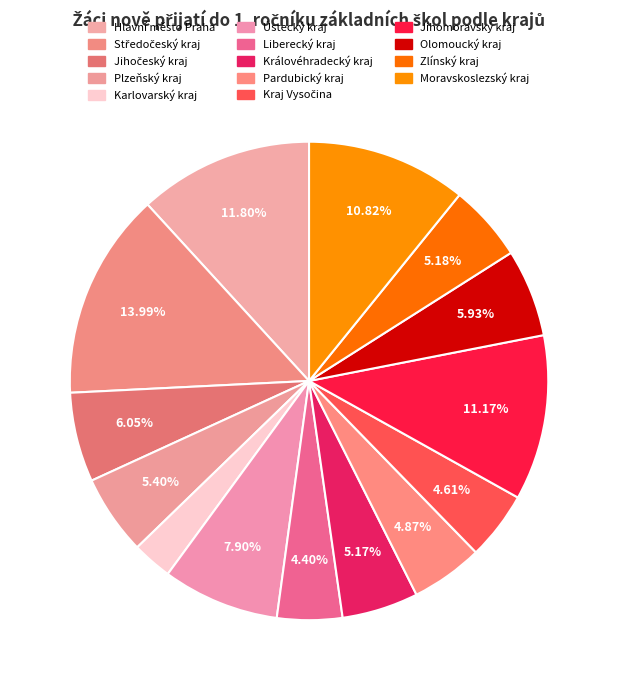

Is it true that Plzeňský kraj is 5% of the pie?

True